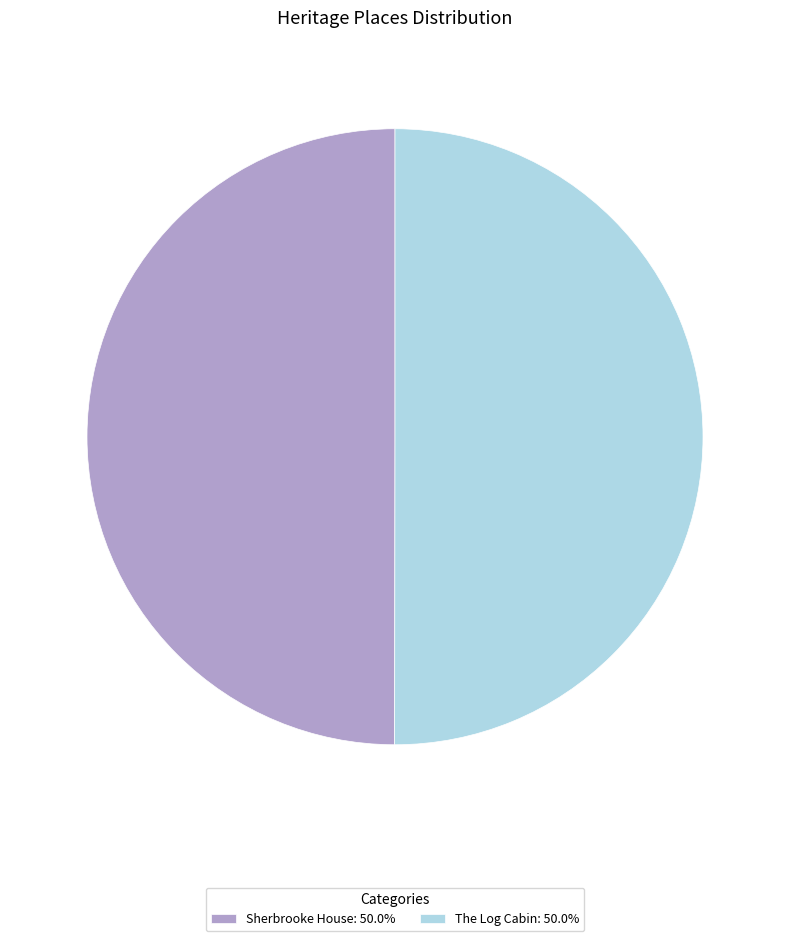

What is the ratio of the value at The Log Cabin: 50.0% to the value at Sherbrooke House: 50.0%?

1.0